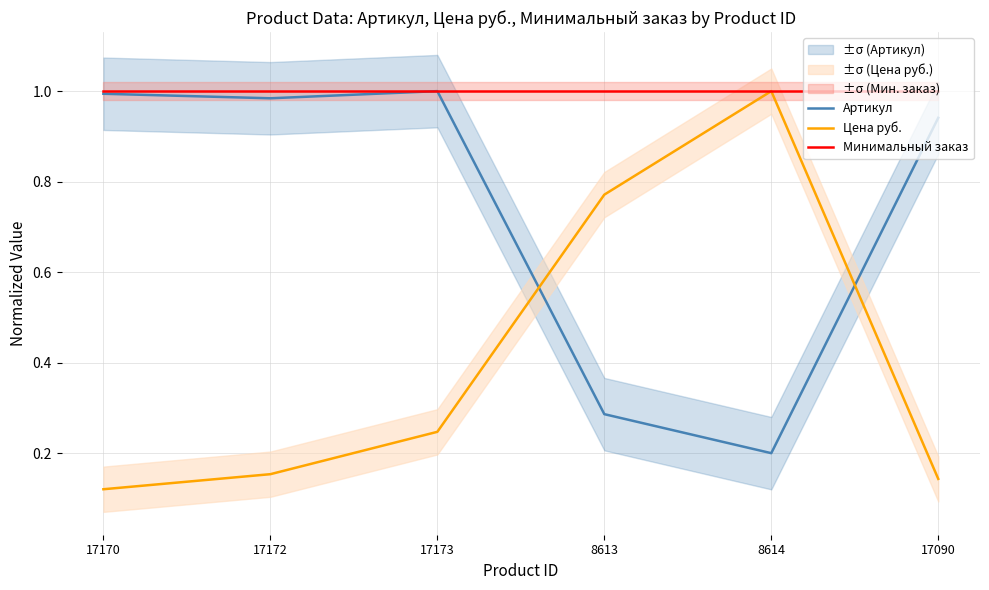

List the series in order of their overall mean, lowest first.

Цена руб., Артикул, Минимальный заказ